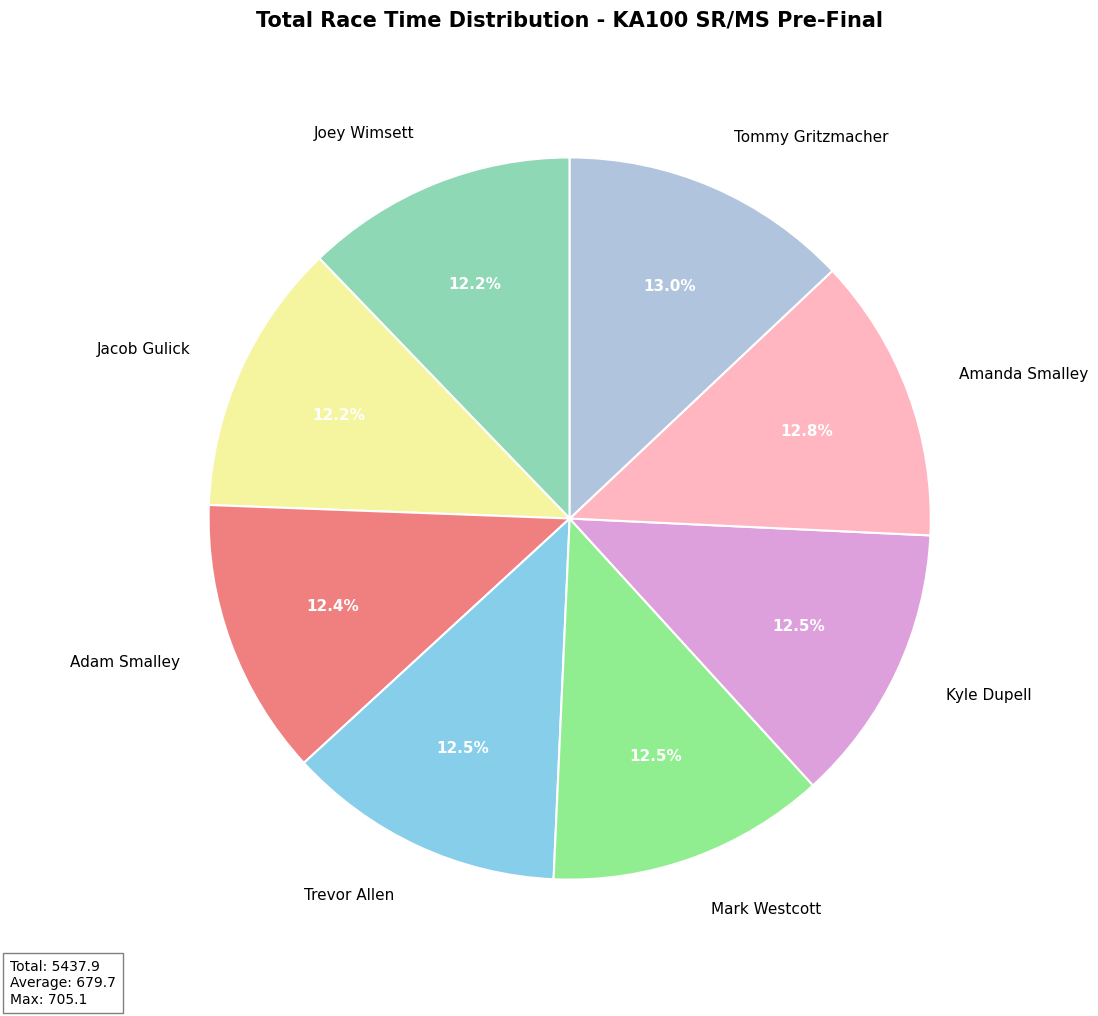

What percentage is the Amanda Smalley slice, to the nearest percent?

13%